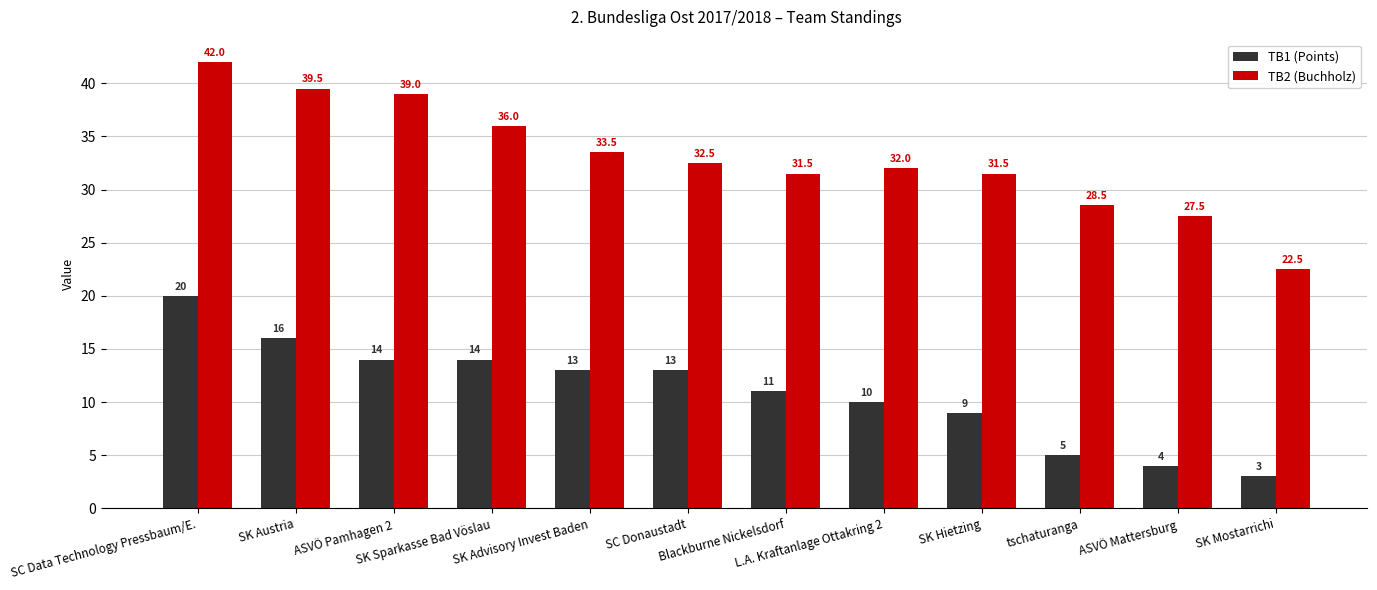

How many data points does each series have?

12